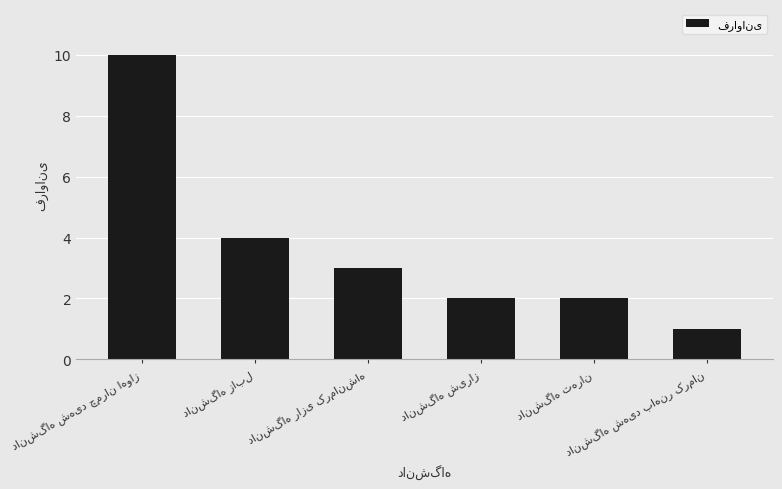

What is the difference between the maximum and second lowest values?

8